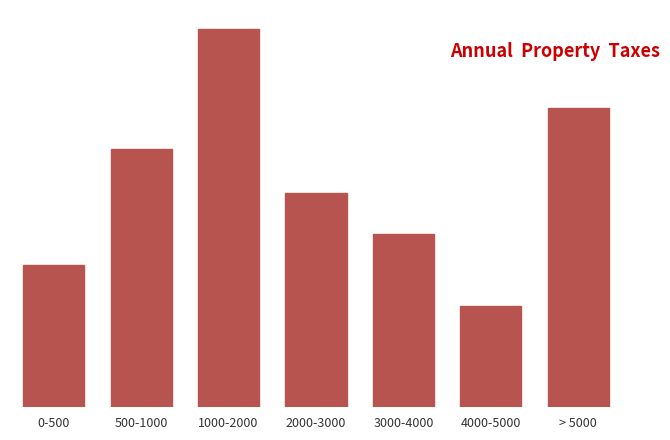

Which category has the lowest value across all series?

4000-5000